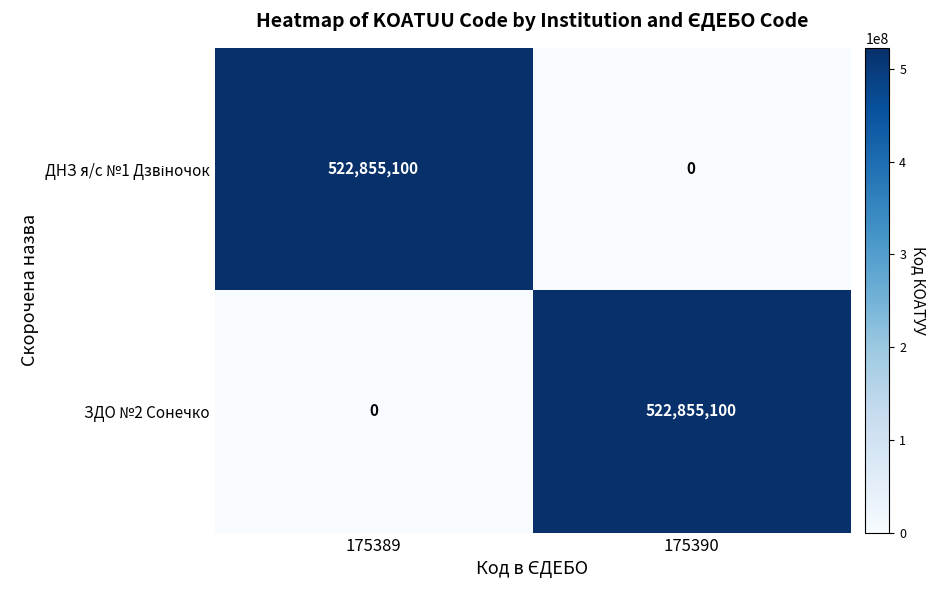

What is the difference between the ЗДО №2 Сонечко values at 175390 and 175389?

522855100